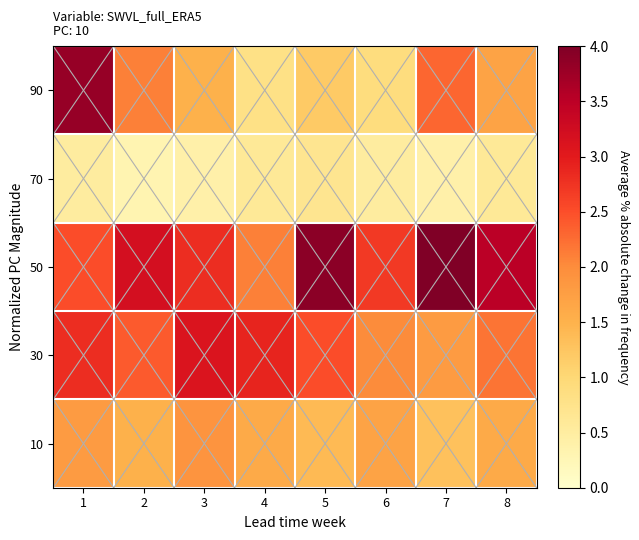

Between 4 and 2, which is larger?

2